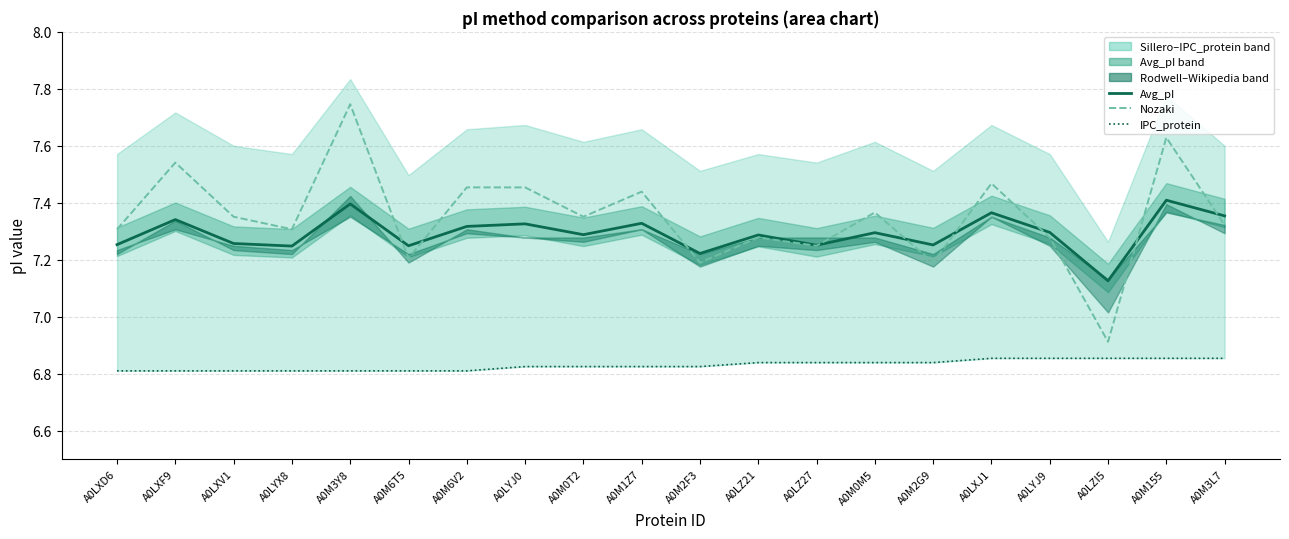

Which series has the largest total across all categories?

Nozaki